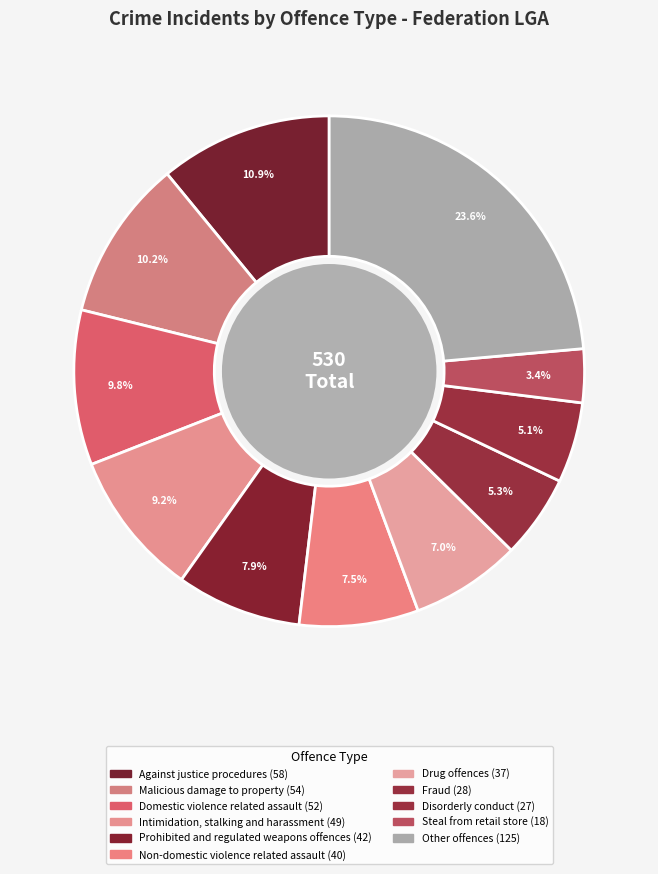

Is there a majority slice in this chart?

No